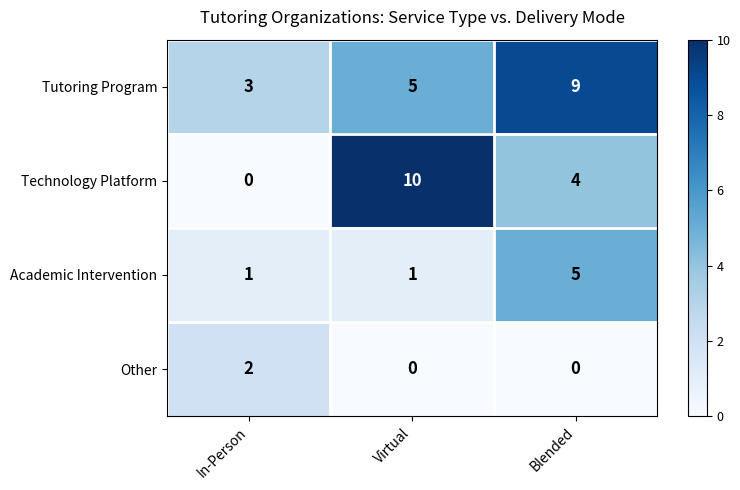

Where is Tutoring Program nearest to the value 6?

Virtual